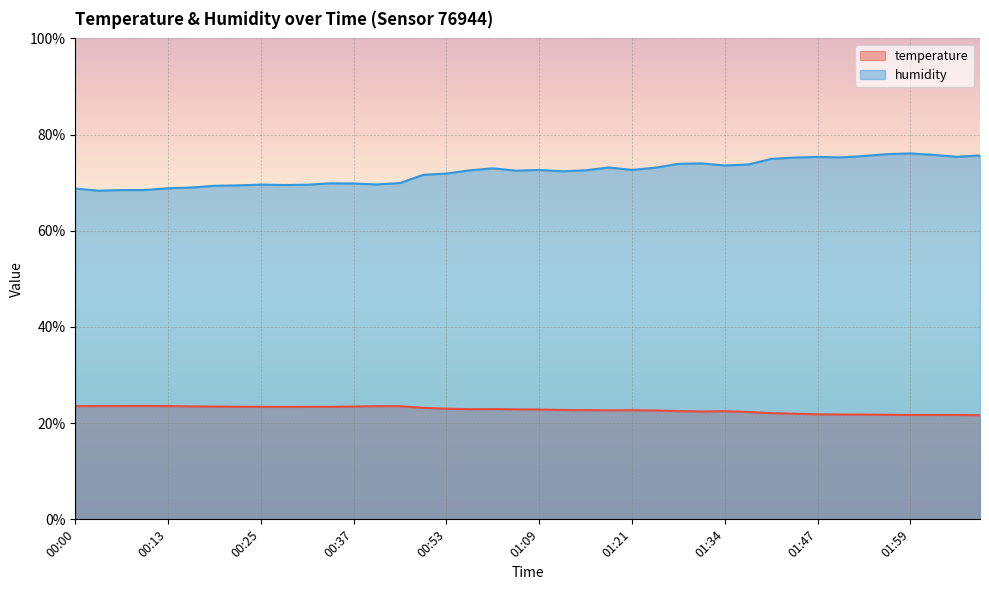

The value of humidity at 00:34 is 42.3. True or false?

False